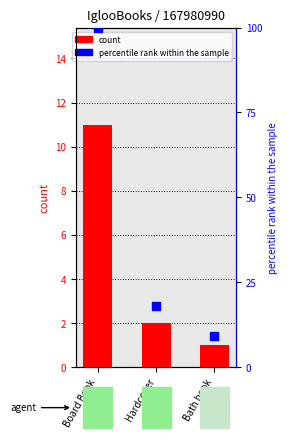

Is the value of count at Board Book greater than the value of percentile rank within the sample at Bath book?

Yes